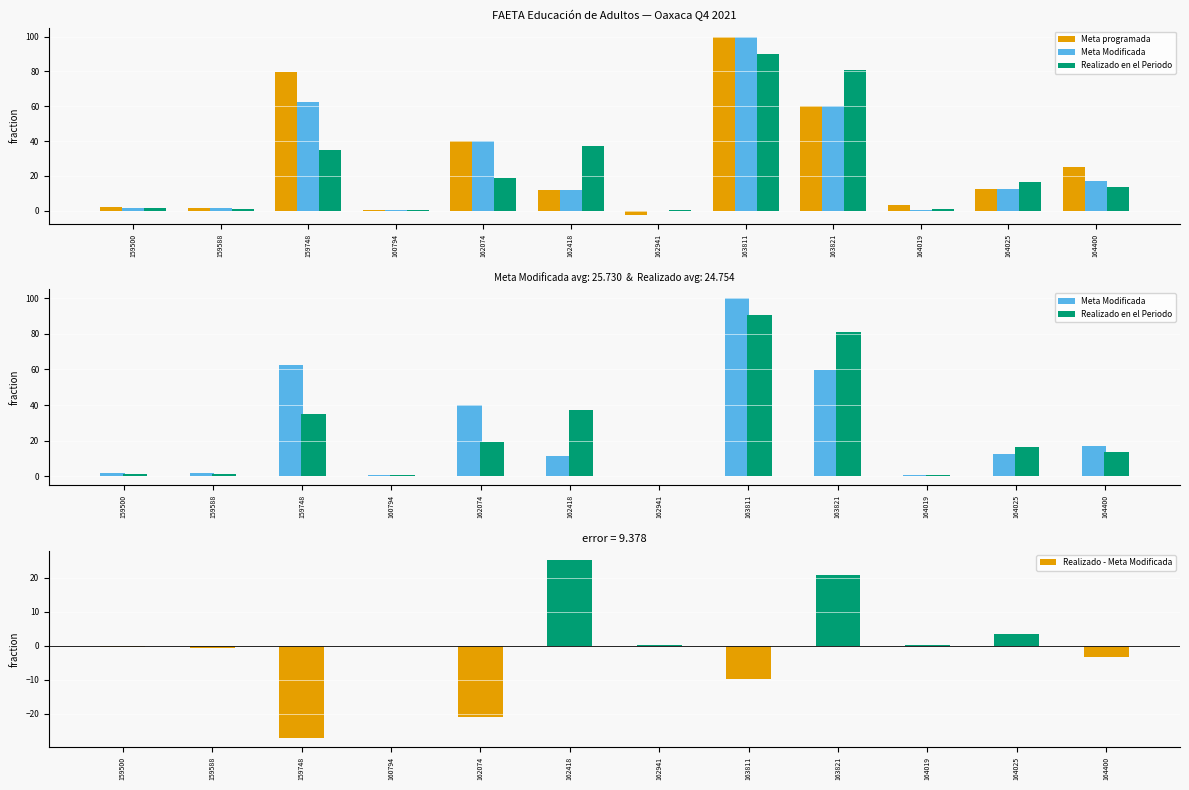

Reading left to right, transcribe all the data shown in this chart.

Meta programada: 159500=2.2	159588=1.8	159748=79.5	160794=0.7	162074=40.1	162418=11.7	162941=-2.3	163811=100.0	163821=59.9	164019=3.3	164025=12.8	164400=25.0
Meta Modificada: 159500=1.7	159588=1.9	159748=62.3	160794=0.7	162074=40.1	162418=11.7	162941=-0.0	163811=100.0	163821=59.9	164019=0.7	164025=12.8	164400=17.0
Realizado en el Periodo: 159500=1.4	159588=1.3	159748=35.1	160794=0.6	162074=19.1	162418=37.1	162941=0.3	163811=90.2	163821=80.9	164019=0.9	164025=16.3	164400=13.7
Realizado - Meta Modificada: 159500=-0.3	159588=-0.6	159748=-27.2	160794=-0.0	162074=-20.9	162418=25.4	162941=0.3	163811=-9.8	163821=20.9	164019=0.2	164025=3.6	164400=-3.3